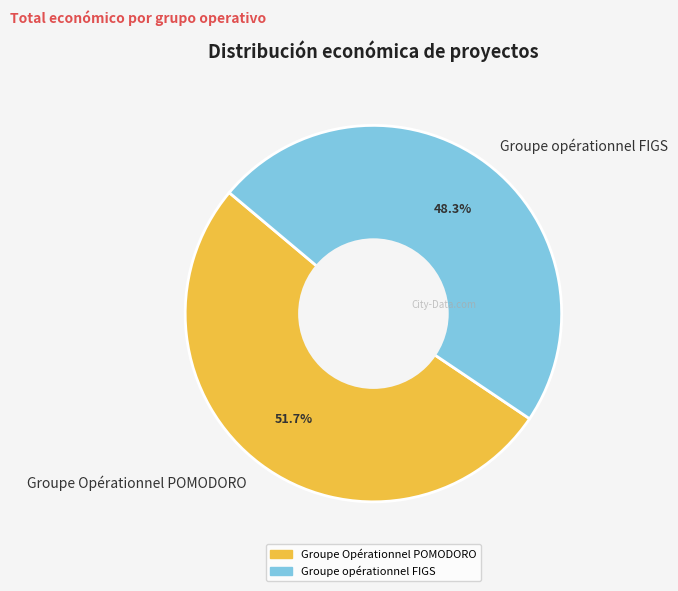

What percentage is NOT represented by Groupe opérationnel FIGS?

51.7%